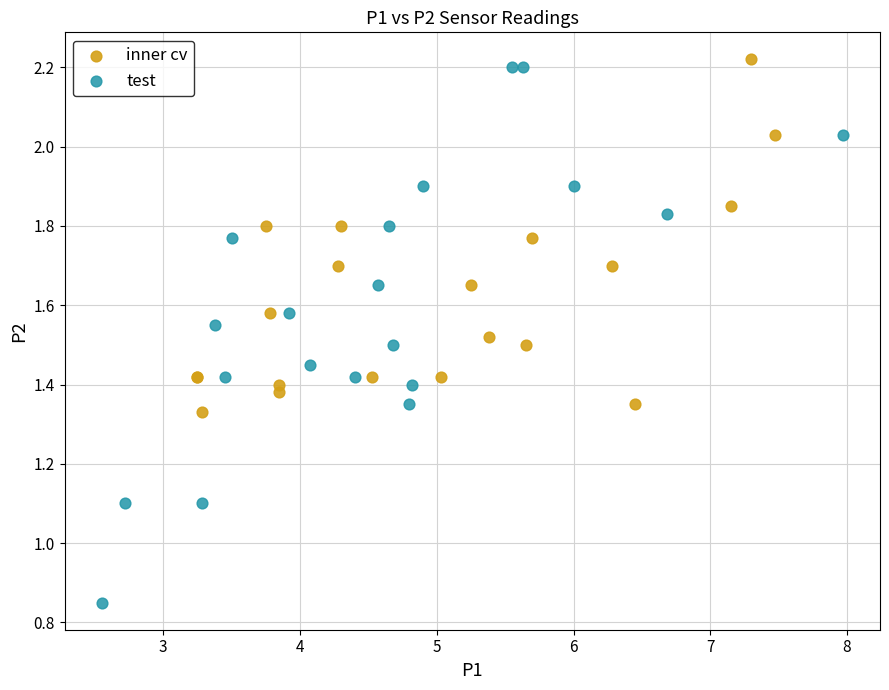

Which series reaches the minimum Y coordinate?

test